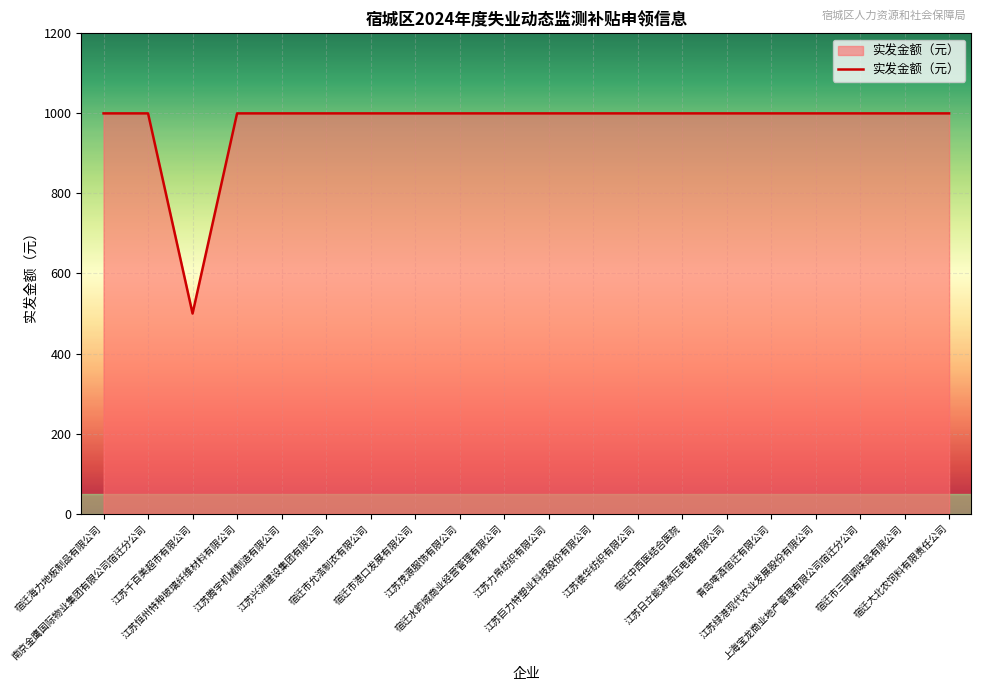

What is the average value?

975